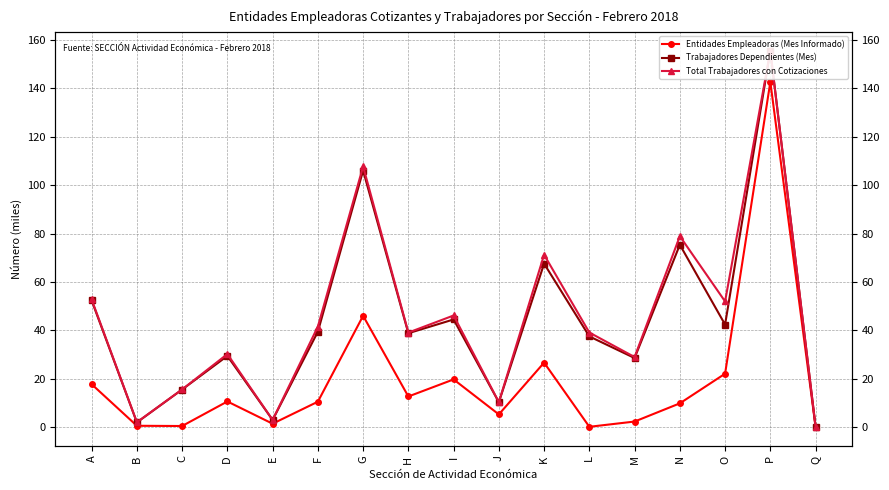

Reading left to right, transcribe all the data shown in this chart.

Entidades Empleadoras (Mes Informado): 17.8	0.6	0.5	10.6	1.4	10.5	46.0	12.7	19.7	5.3	26.7	0.2	2.3	9.9	22.1	142.6	0.1
Trabajadores Dependientes (Mes): 52.4	2.0	15.6	29.5	3.0	39.5	106.0	38.8	44.5	10.3	67.6	37.5	28.6	75.4	42.4	155.4	0.3
Total Trabajadores con Cotizaciones: 52.8	2.0	15.6	30.2	3.0	41.6	107.7	39.1	46.1	10.4	71.2	39.1	29.0	78.9	52.0	155.5	0.3